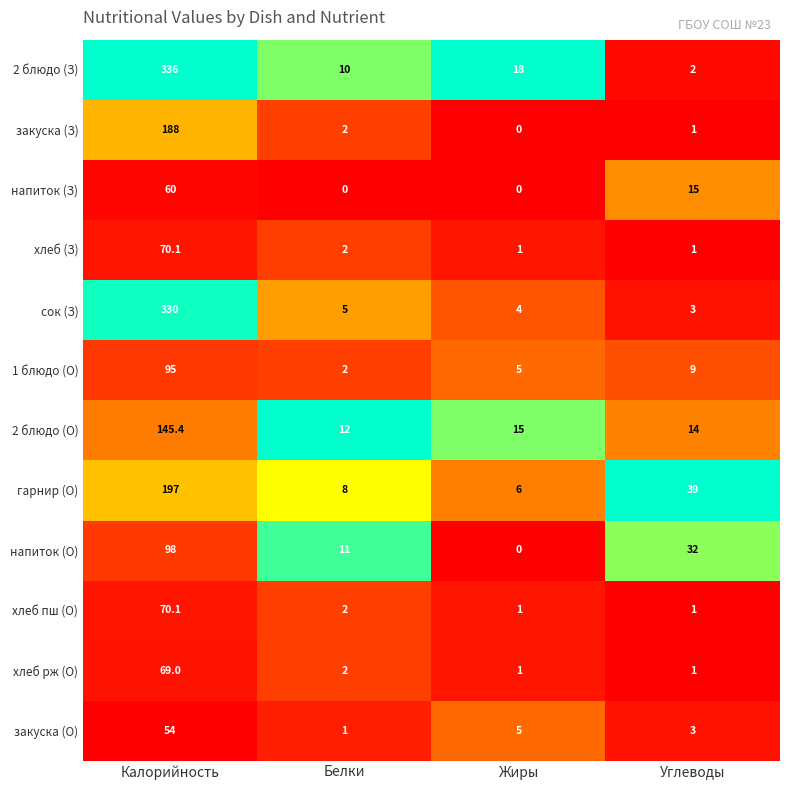

True or false: хлеб пш (О) has a value of 20.4 at Калорийность.

False